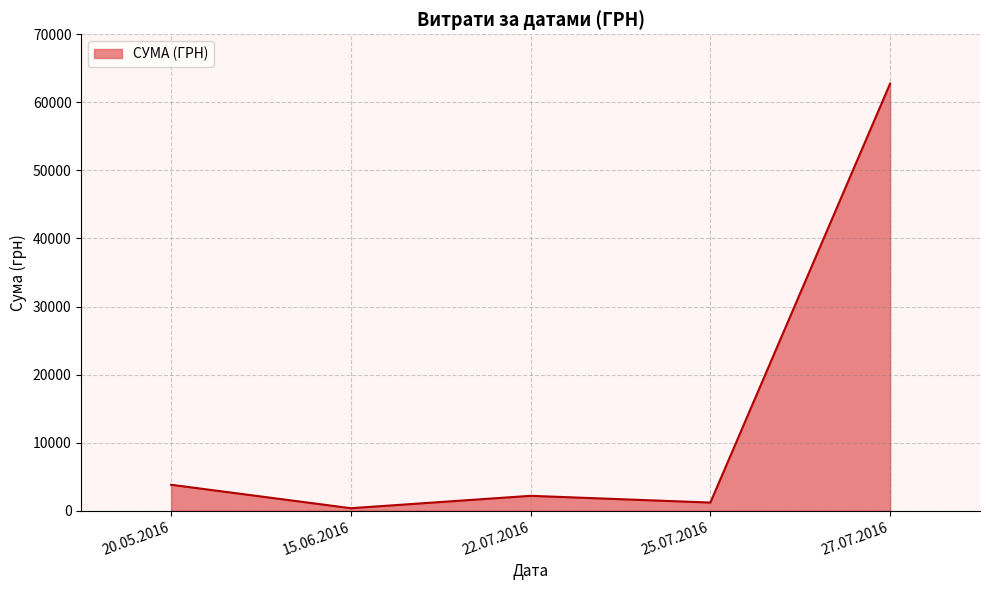

Which category has the highest value across all series?

27.07.2016